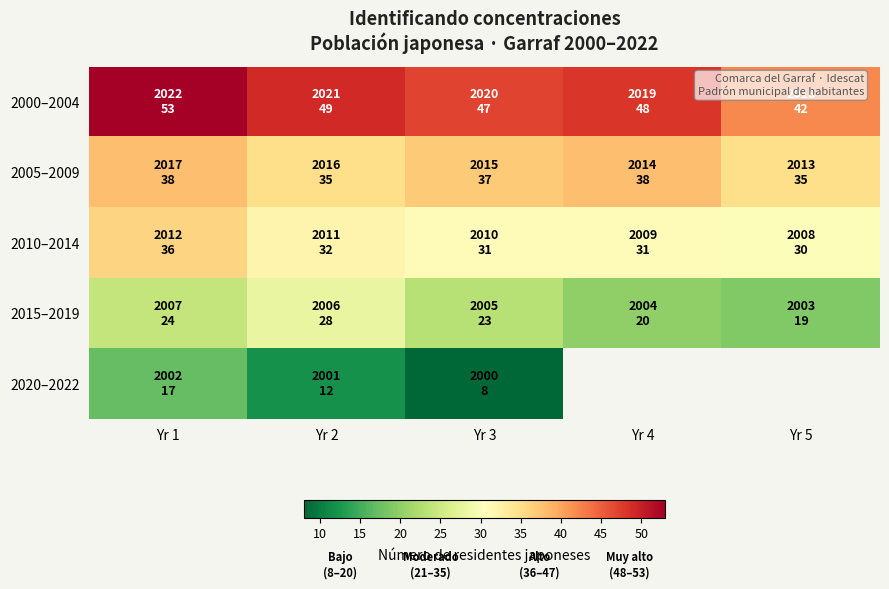

The 2010–2014 series shows 17.9 at Yr 4. True or false?

False